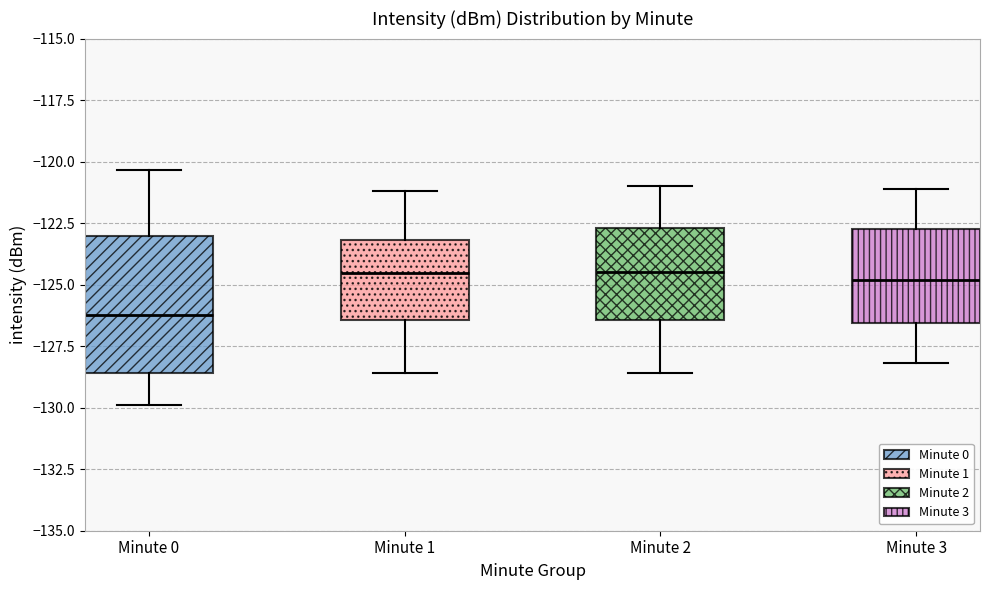

Which box is the tallest, from its lower edge to its upper edge?

Minute 0